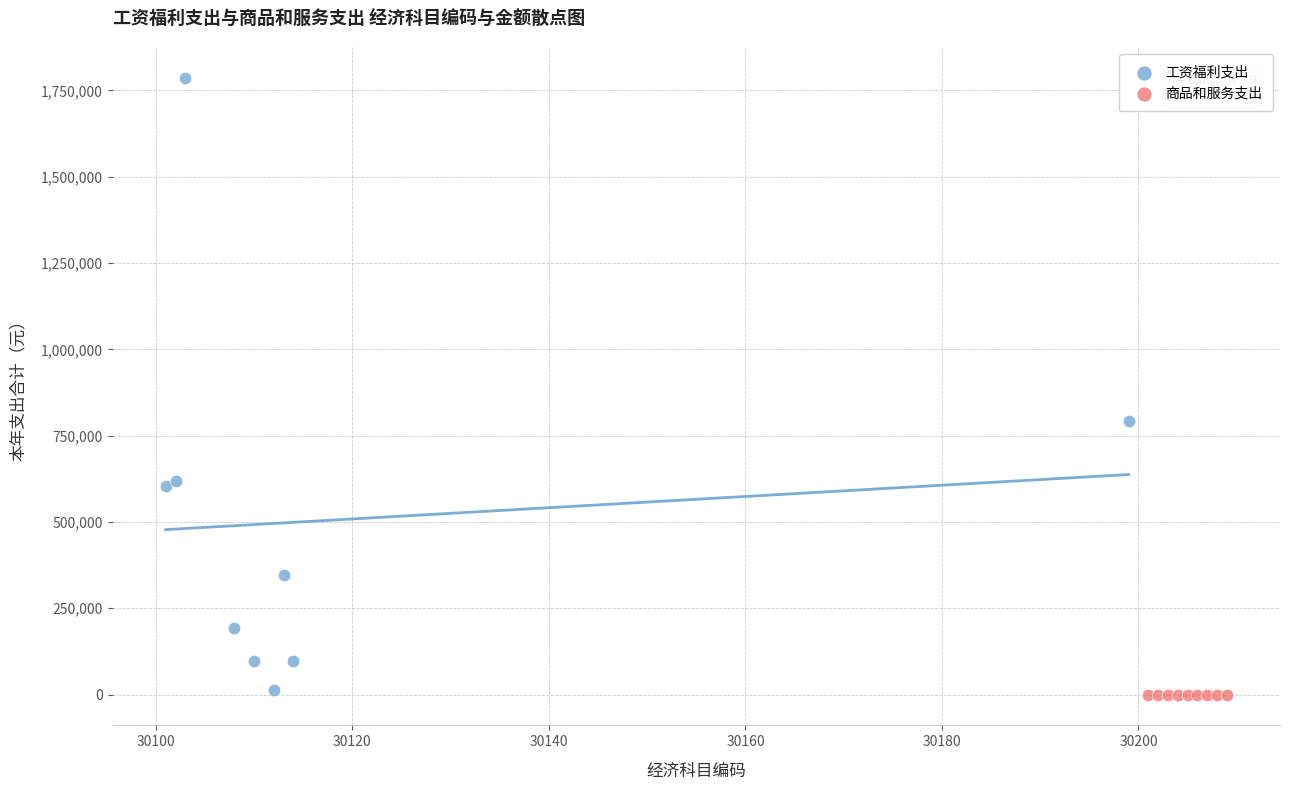

Which series reaches the maximum Y coordinate?

工资福利支出